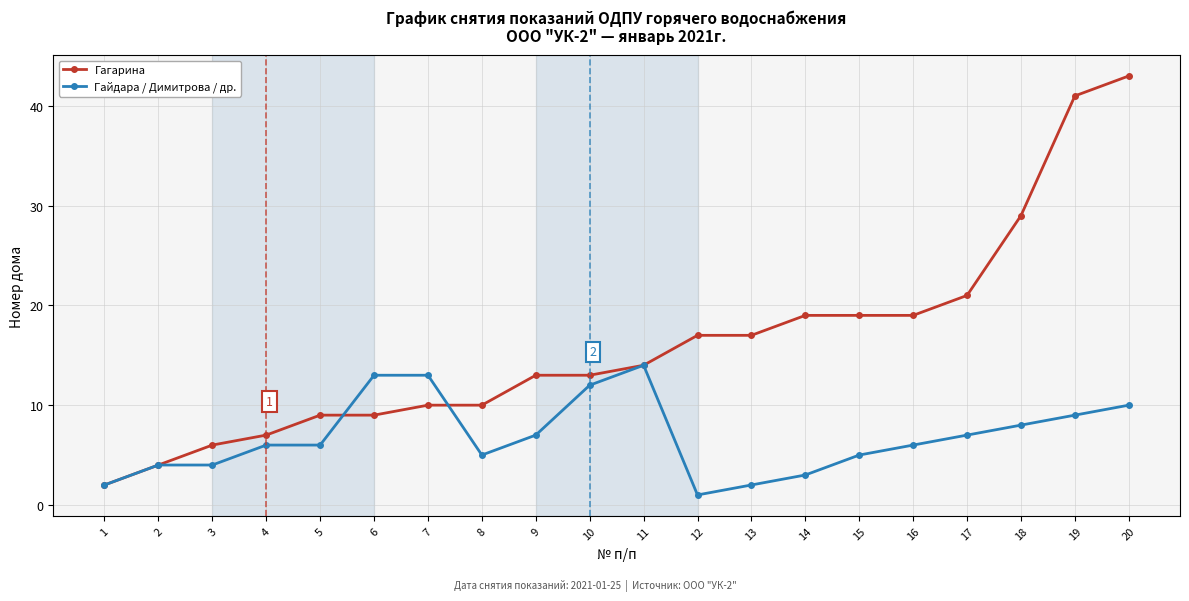

The value of Гайдара / Димитрова / др. at 10 is 12. True or false?

True